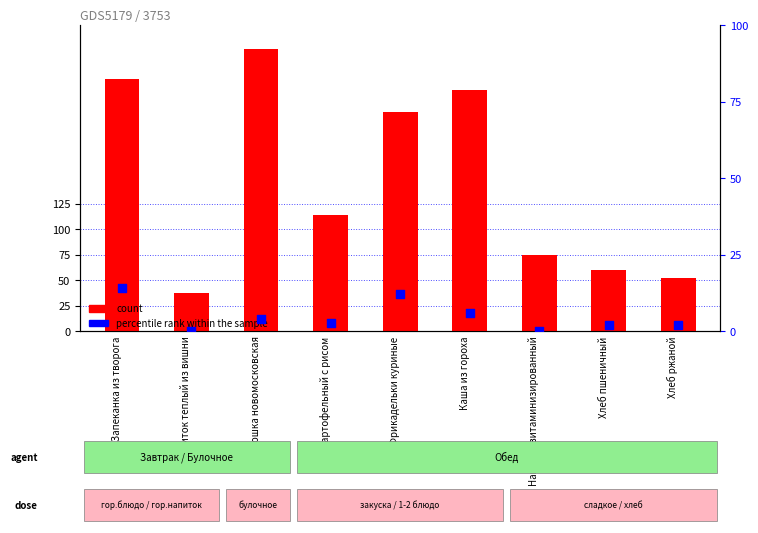

Which series reaches the minimum Y coordinate?

percentile rank within the sample